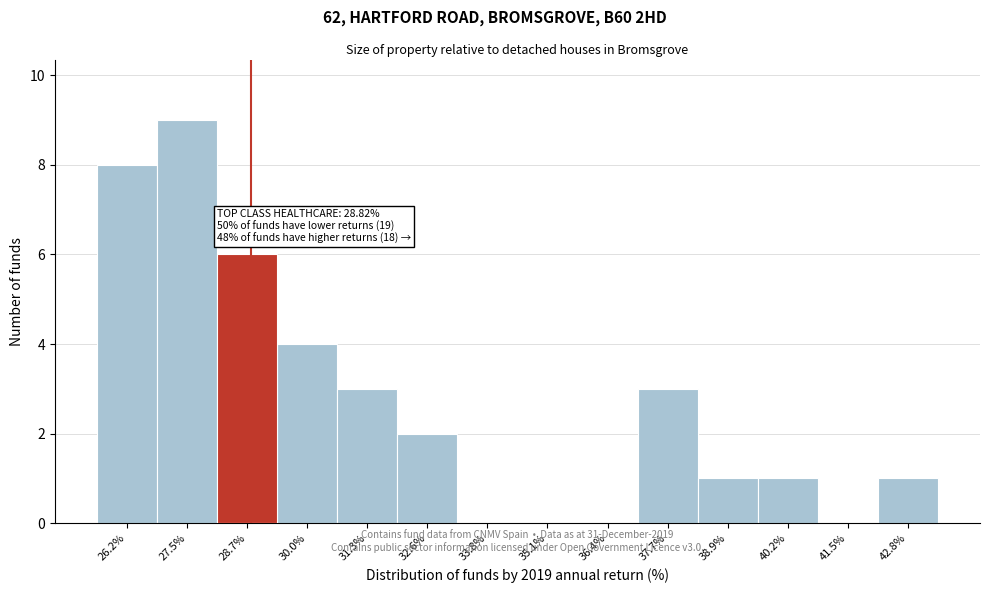

Which range on the x-axis has the tallest bar?

26.8 to 28.2